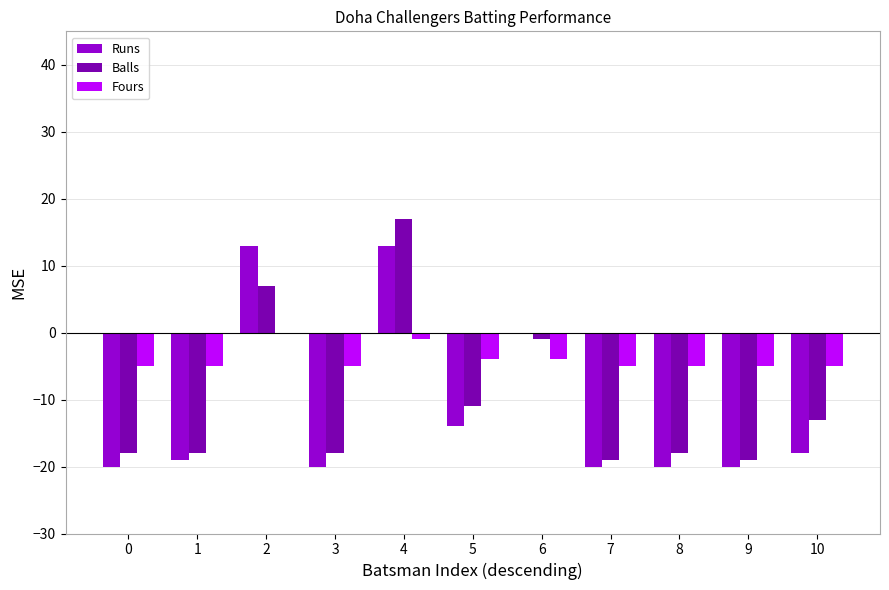

Reading left to right, transcribe all the data shown in this chart.

Runs: 0=-20	1=-19	2=13	3=-20	4=13	5=-14	6=0	7=-20	8=-20	9=-20	10=-18
Balls: 0=-18	1=-18	2=7	3=-18	4=17	5=-11	6=-1	7=-19	8=-18	9=-19	10=-13
Fours: 0=-5	1=-5	2=0	3=-5	4=-1	5=-4	6=-4	7=-5	8=-5	9=-5	10=-5